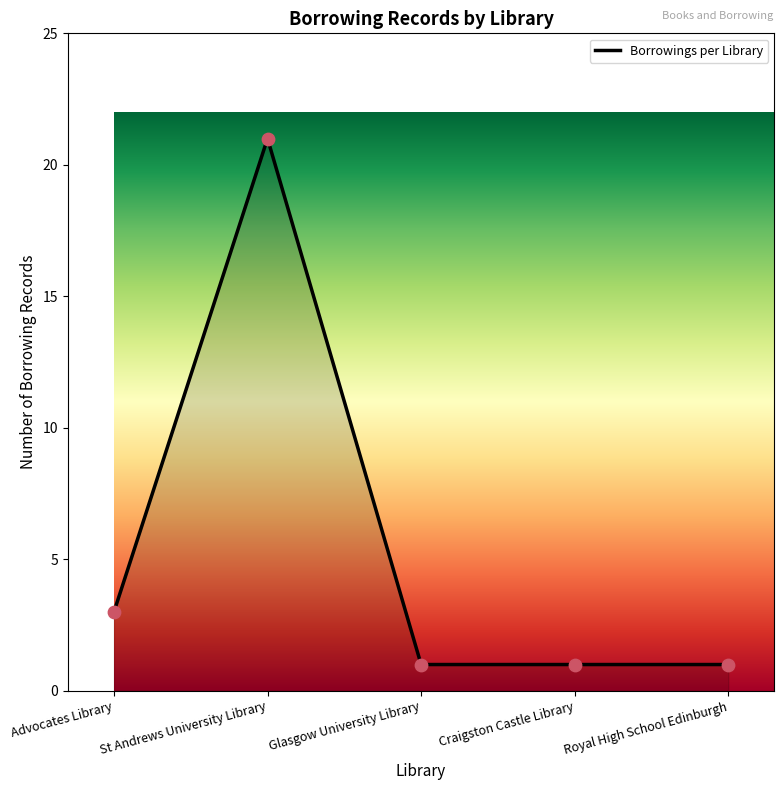

What is the change in value from Advocates Library to St Andrews University Library?

+18